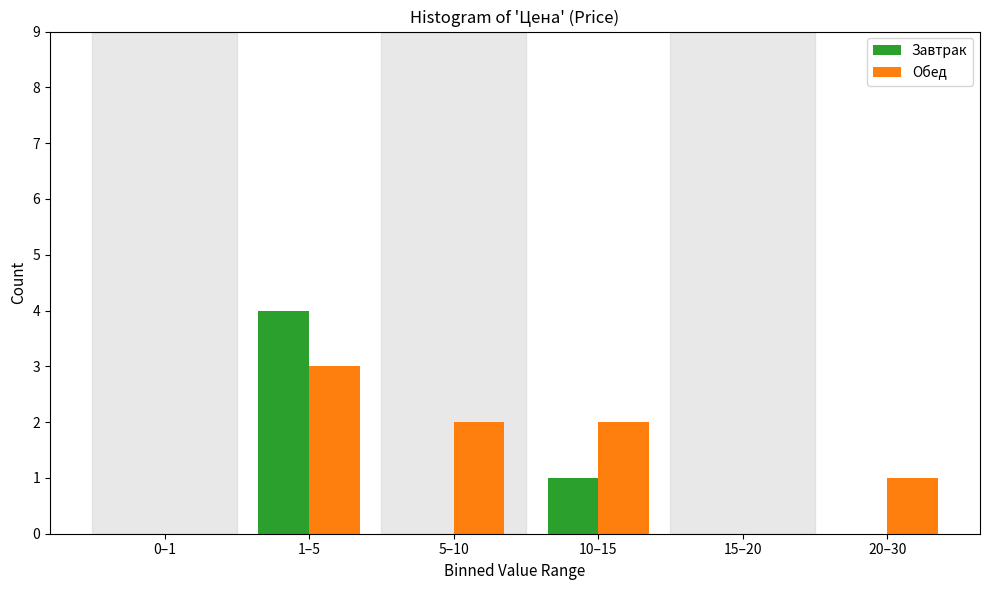

Reading left to right, transcribe all the data shown in this chart.

Завтрак: 0–1=0	1–5=4	5–10=0	10–15=1	15–20=0	20–30=0
Обед: 0–1=0	1–5=3	5–10=2	10–15=2	15–20=0	20–30=1